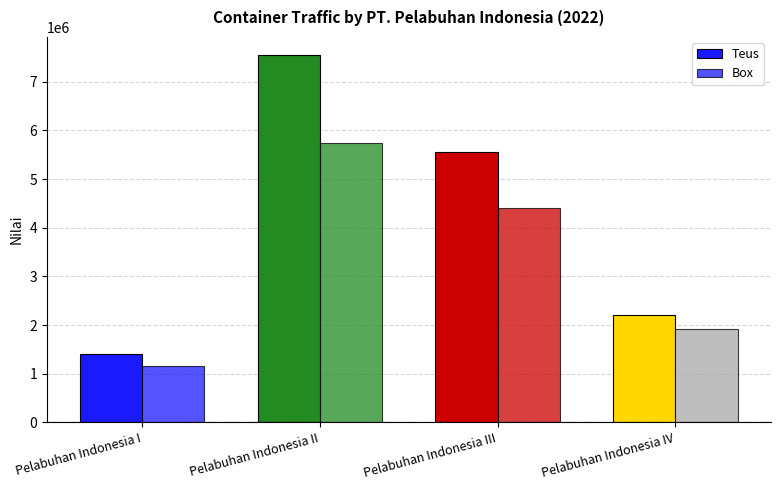

How many data points in Teus are less than 5550650?

2